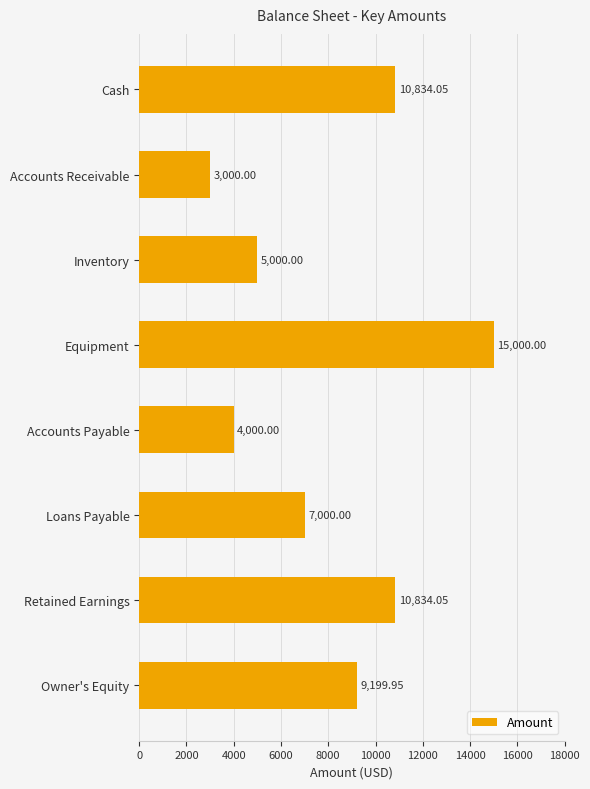

Are the bars horizontal?

Yes